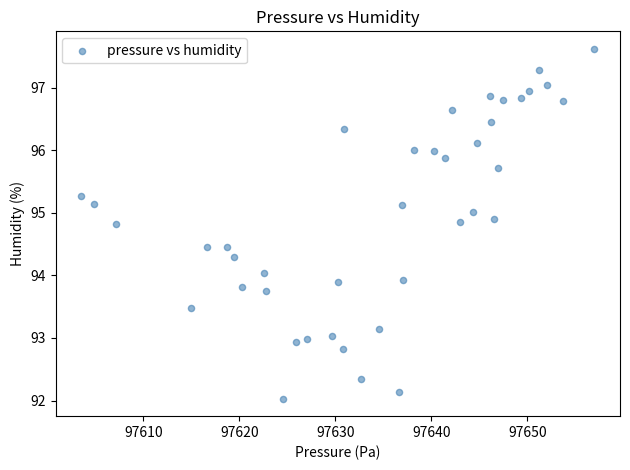

What is the range of Y values (max minus min)?

5.6